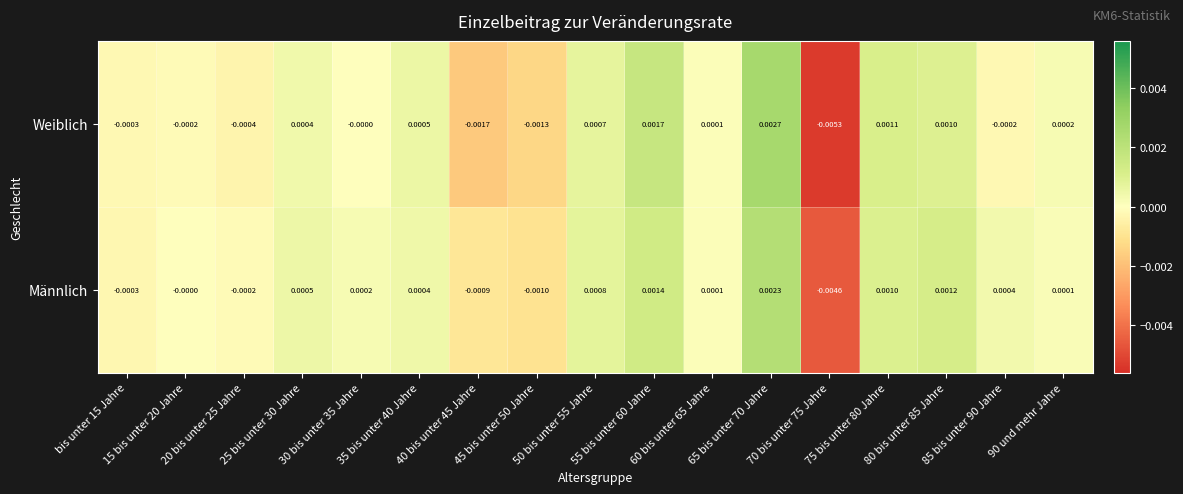

At which category is the sum across all series the highest?

65 bis unter 70 Jahre